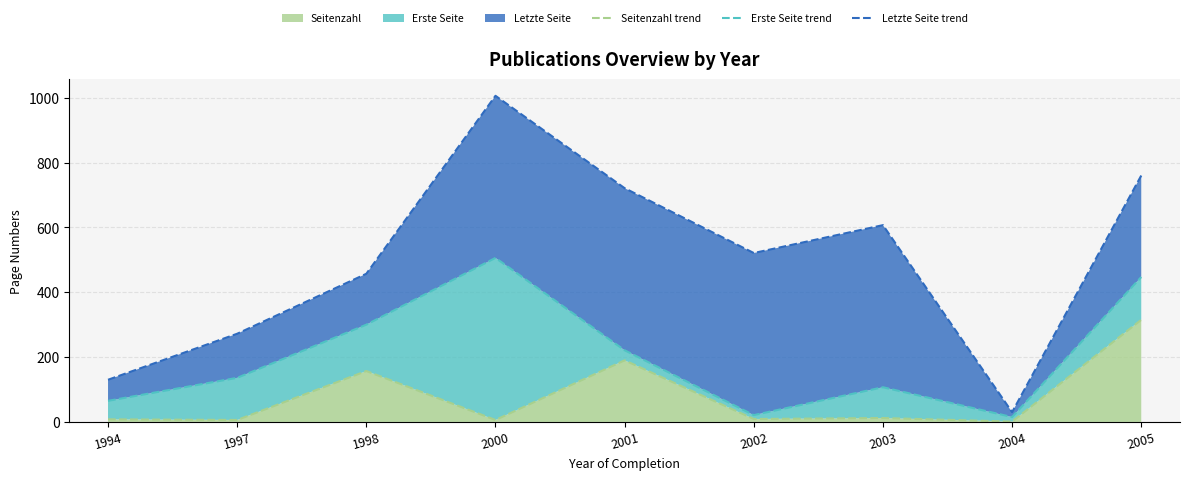

The value of Seitenzahl at 2001 is 119. True or false?

False